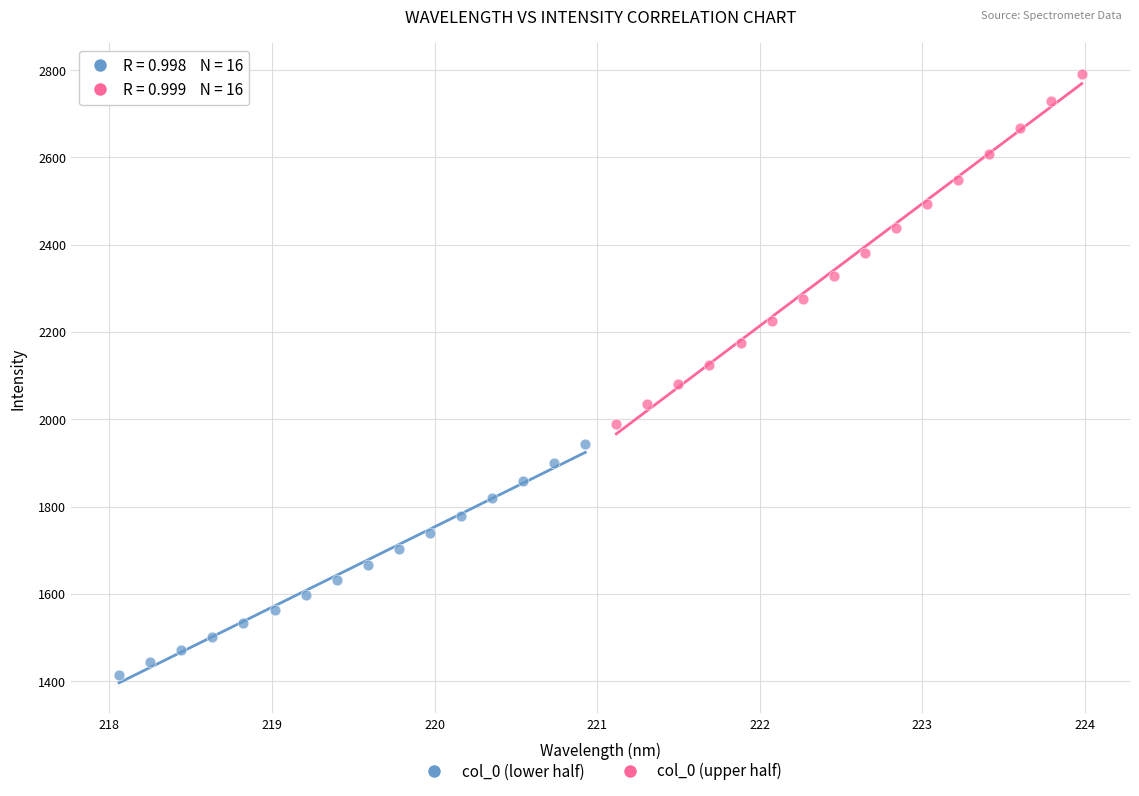

Which series contains the highest Y value?

col_0 (upper half)